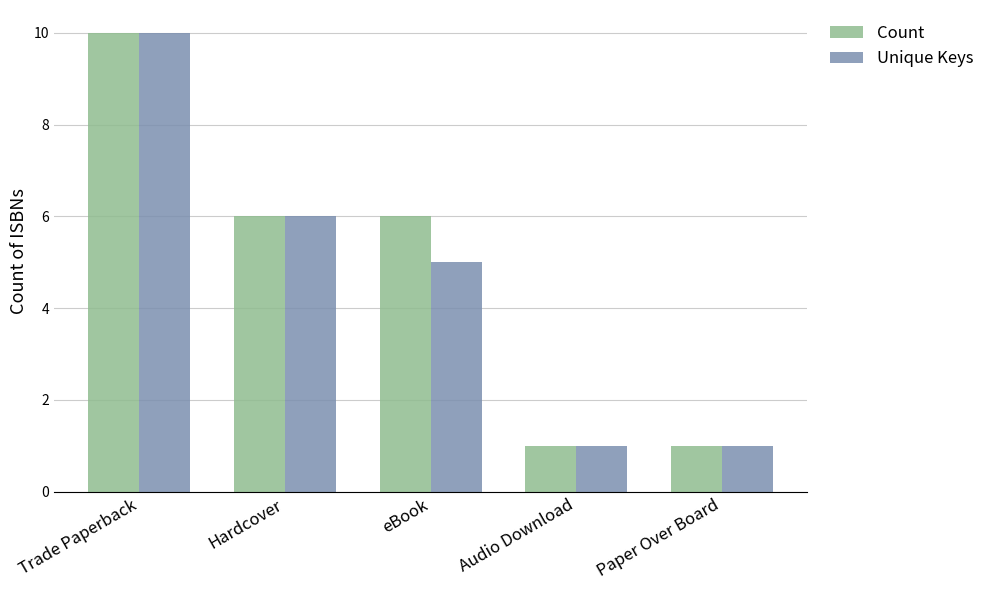

Reading left to right, extract all data points from this chart.

Count: Trade Paperback=10	Hardcover=6	eBook=6	Audio Download=1	Paper Over Board=1
Unique Keys: Trade Paperback=10	Hardcover=6	eBook=5	Audio Download=1	Paper Over Board=1